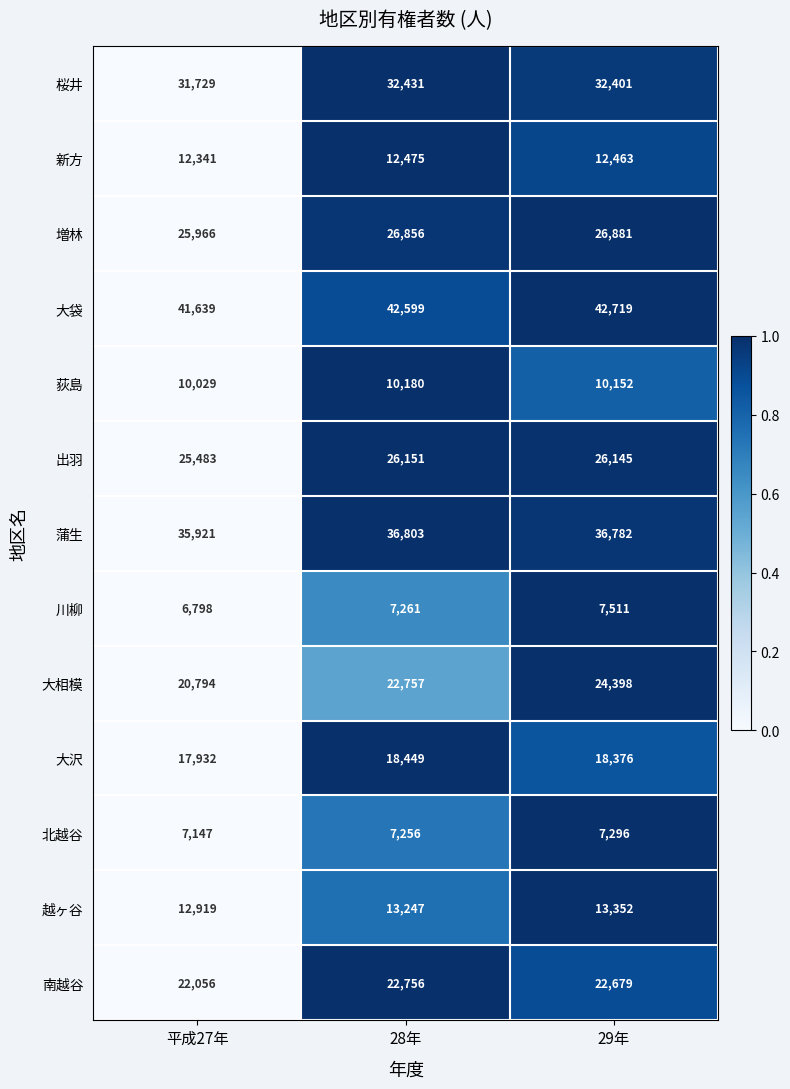

What is the average value of the 南越谷 series?

22497